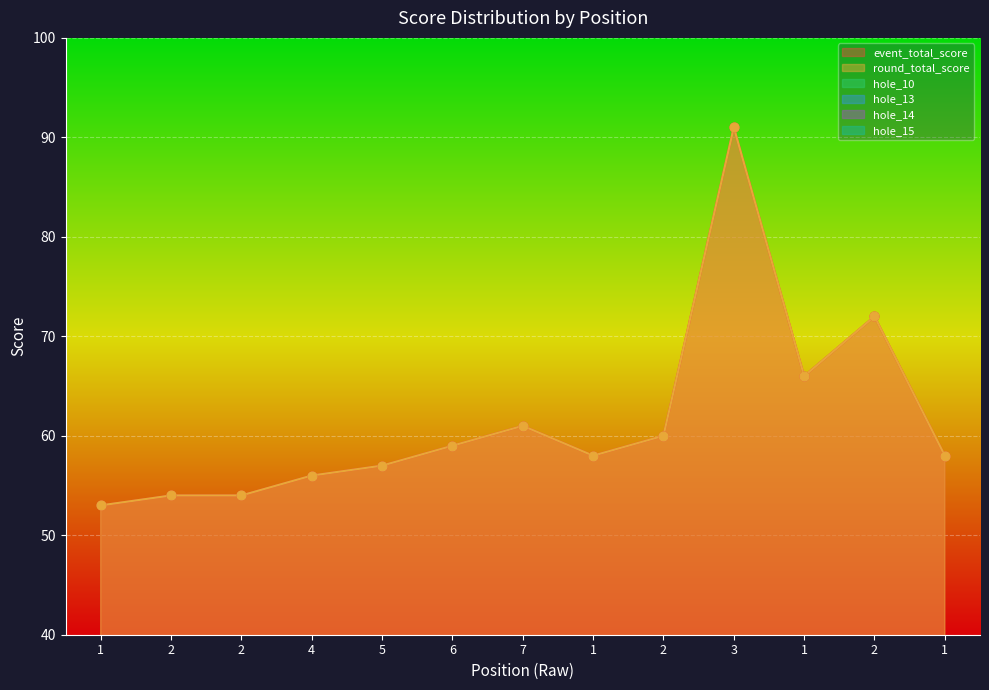

Which series contains the highest Y value?

event_total_score